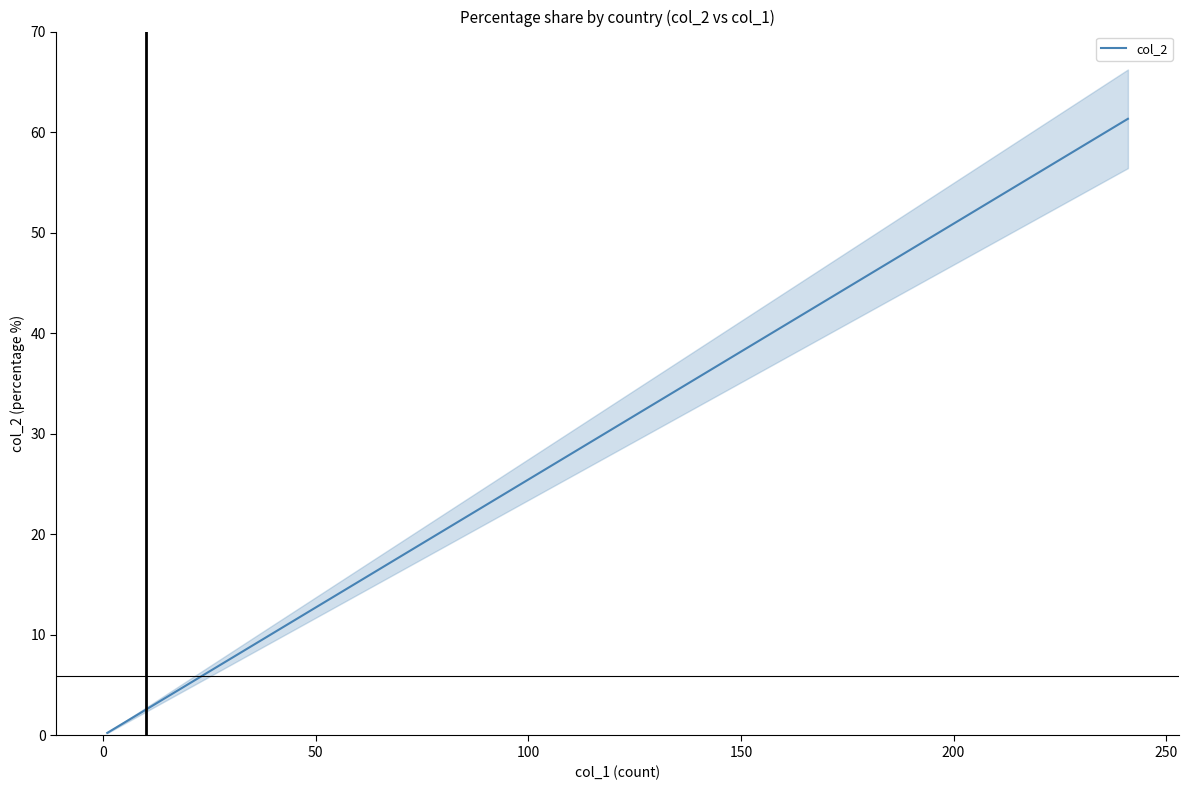

How many data points does each series have?

17